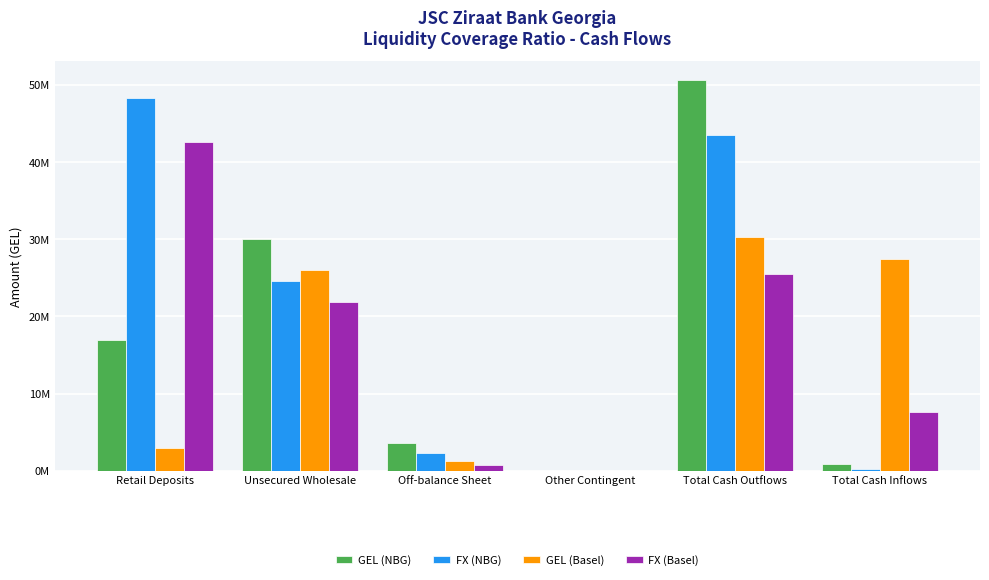

Does the chart contain stacked bars?

No